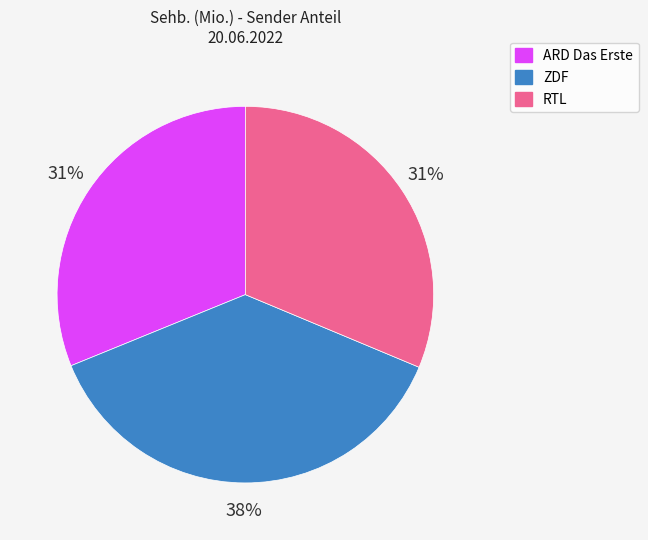

Which category has the biggest portion of the pie?

ZDF